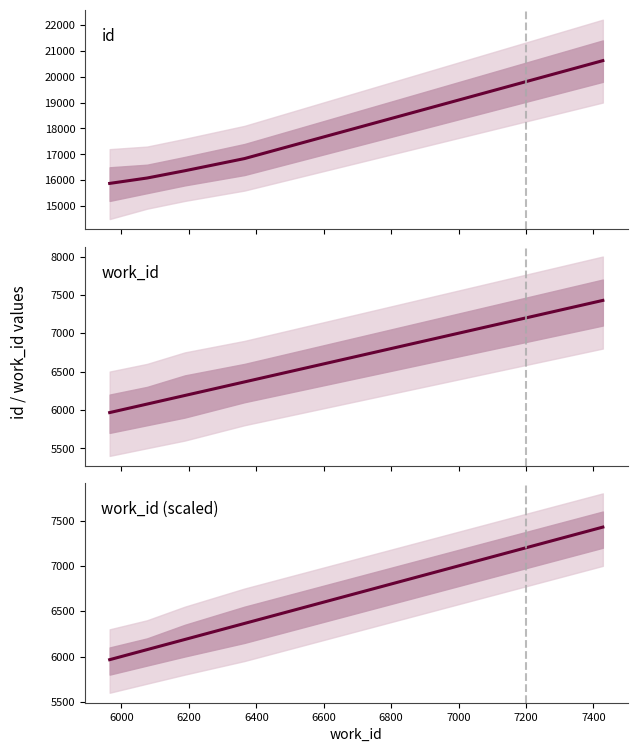

What value does the work_id series have at 6400?

6365